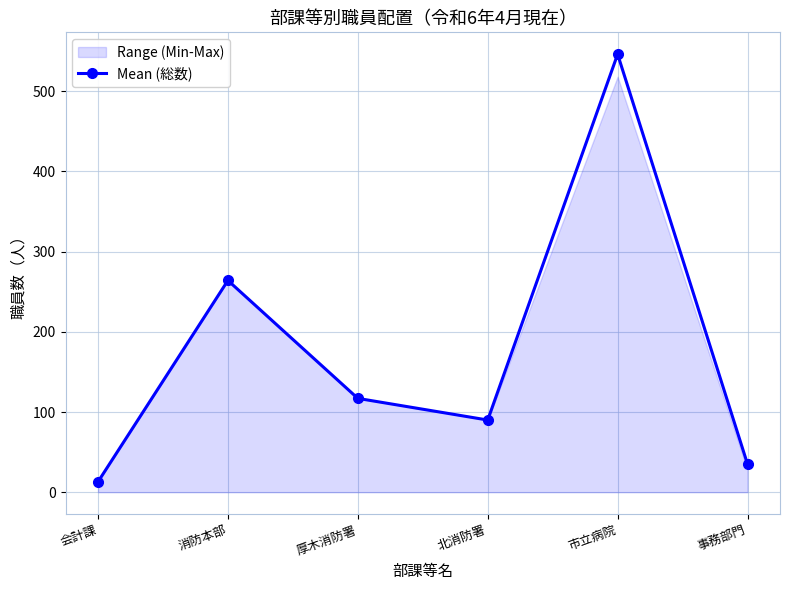

Reading left to right, what are all the values shown in this chart?

会計課=13	消防本部=264	厚木消防署=117	北消防署=90	市立病院=546	事務部門=35